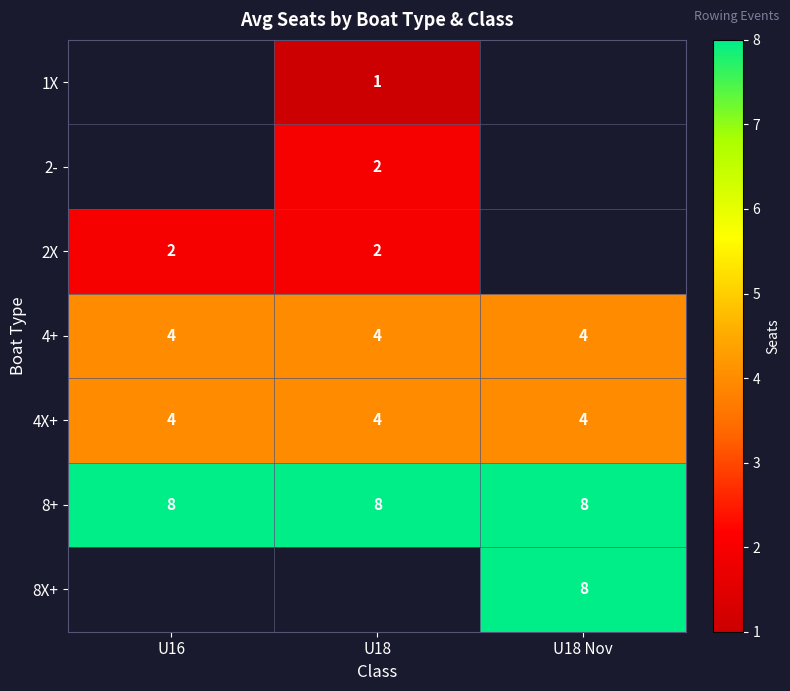

What is the sum of the 8+ values at U18 and U16?

16